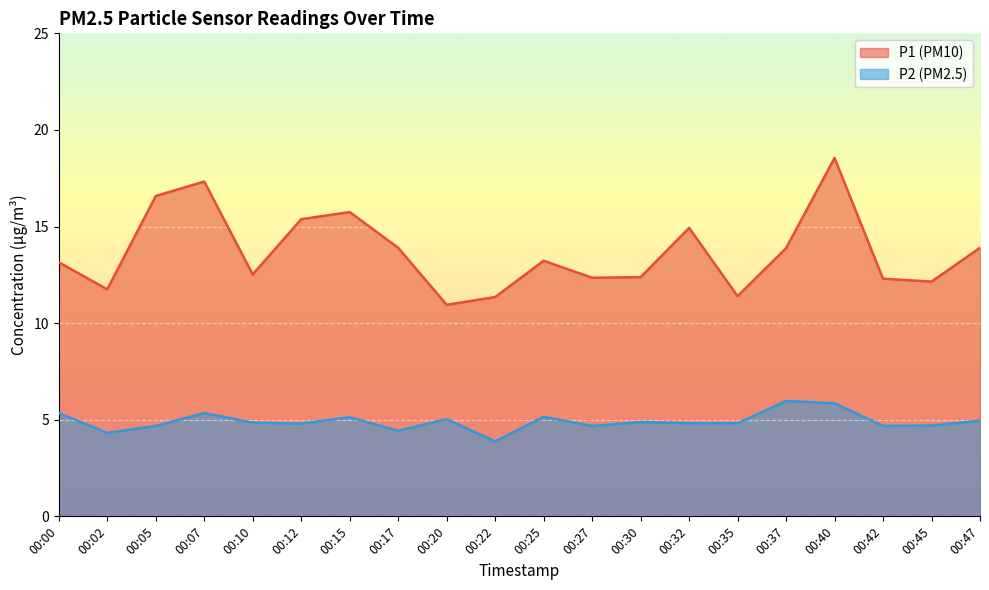

The value of P1 at 00:25 is 13.2. True or false?

True